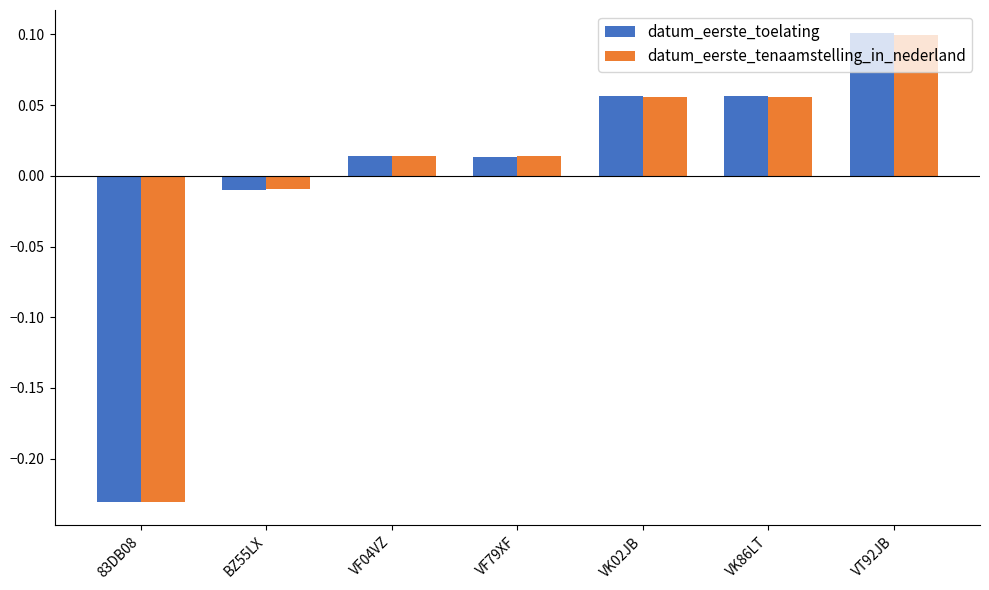

The value of datum_eerste_tenaamstelling_in_nederland at VK86LT is 0.0. True or false?

False